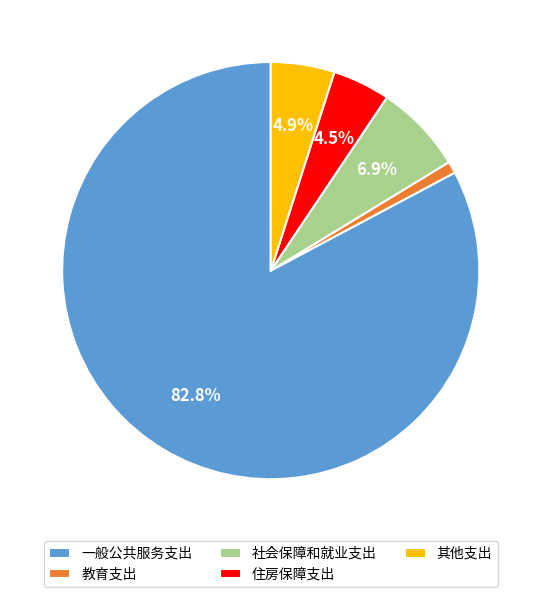

What percentage is the 社会保障和就业支出 slice, to the nearest percent?

7%